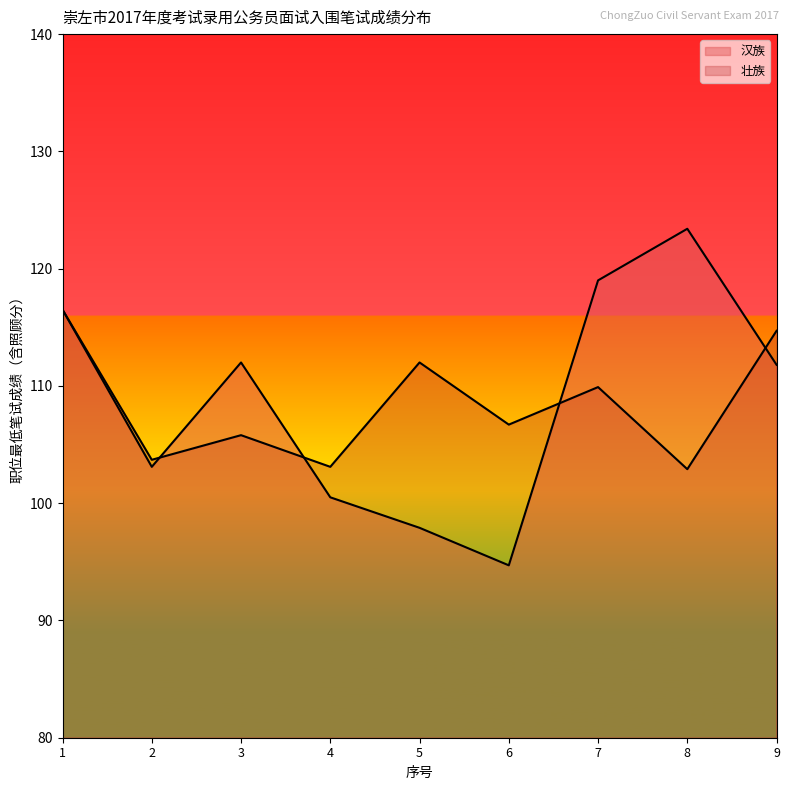

List the series in order of their overall mean, highest first.

汉族, 壮族